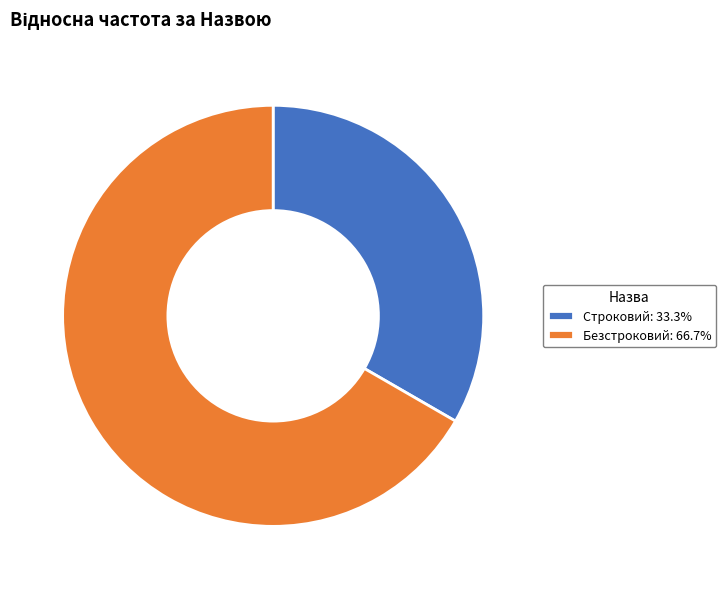

Approximately how many times larger is the value at Безстроковий: 66.7% compared to Строковий: 33.3%?

2.0